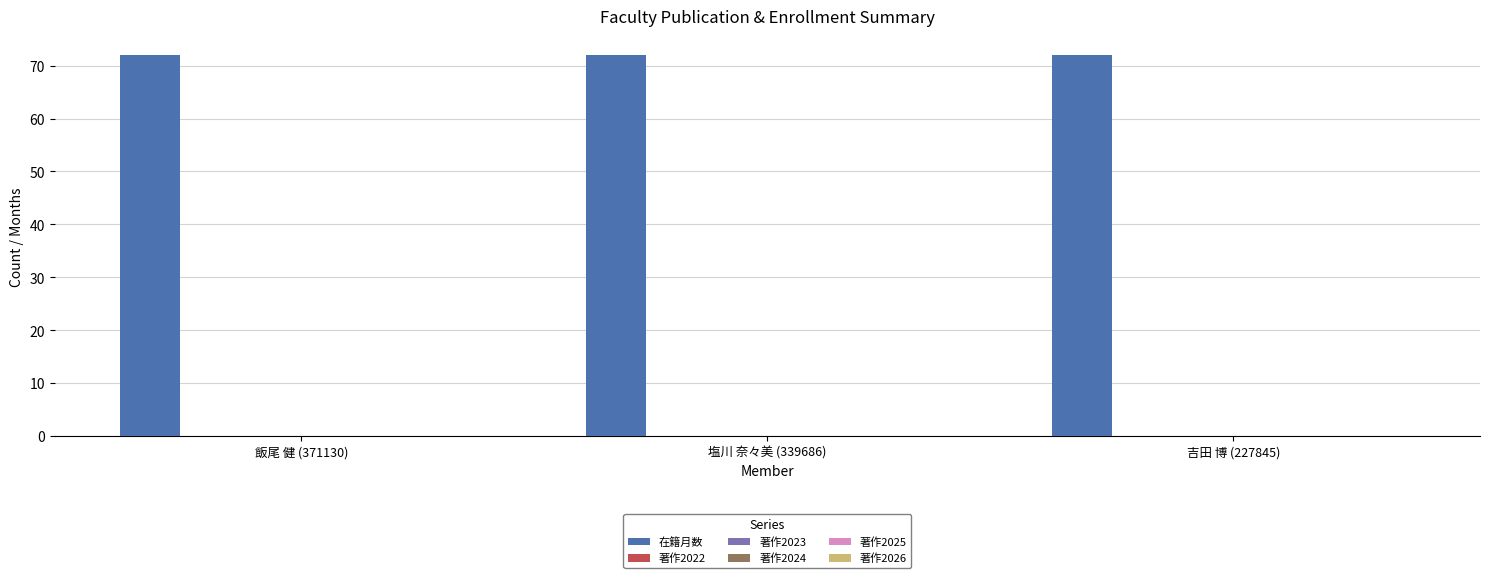

At which category is the sum across all series the highest?

飯尾 健 (371130)